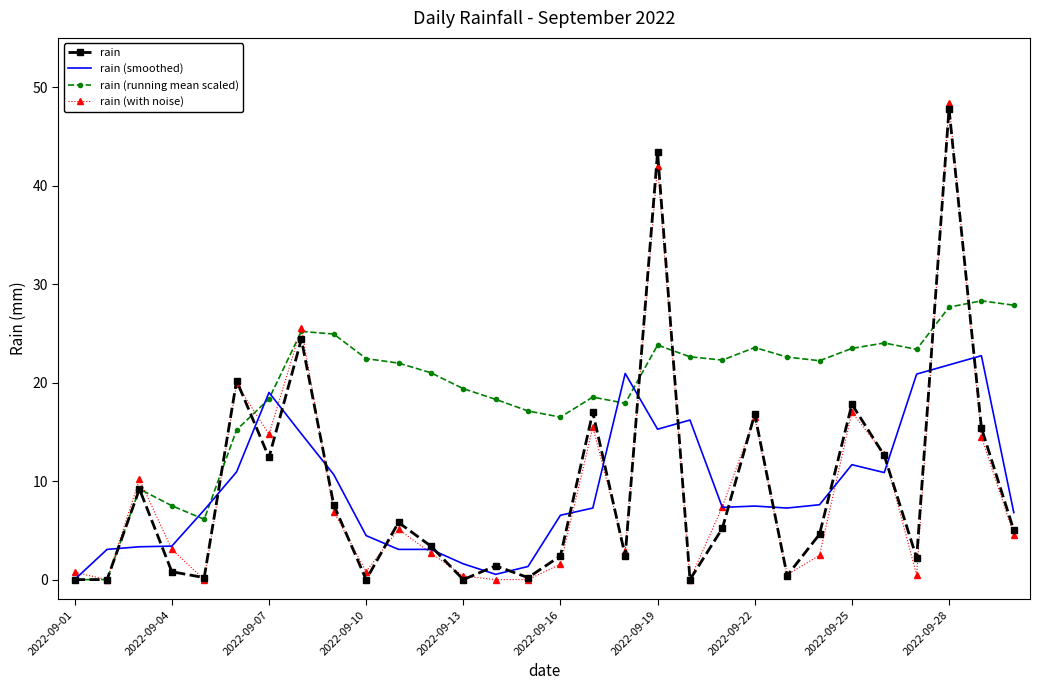

Which series has the largest range (max minus min)?

rain (with noise)